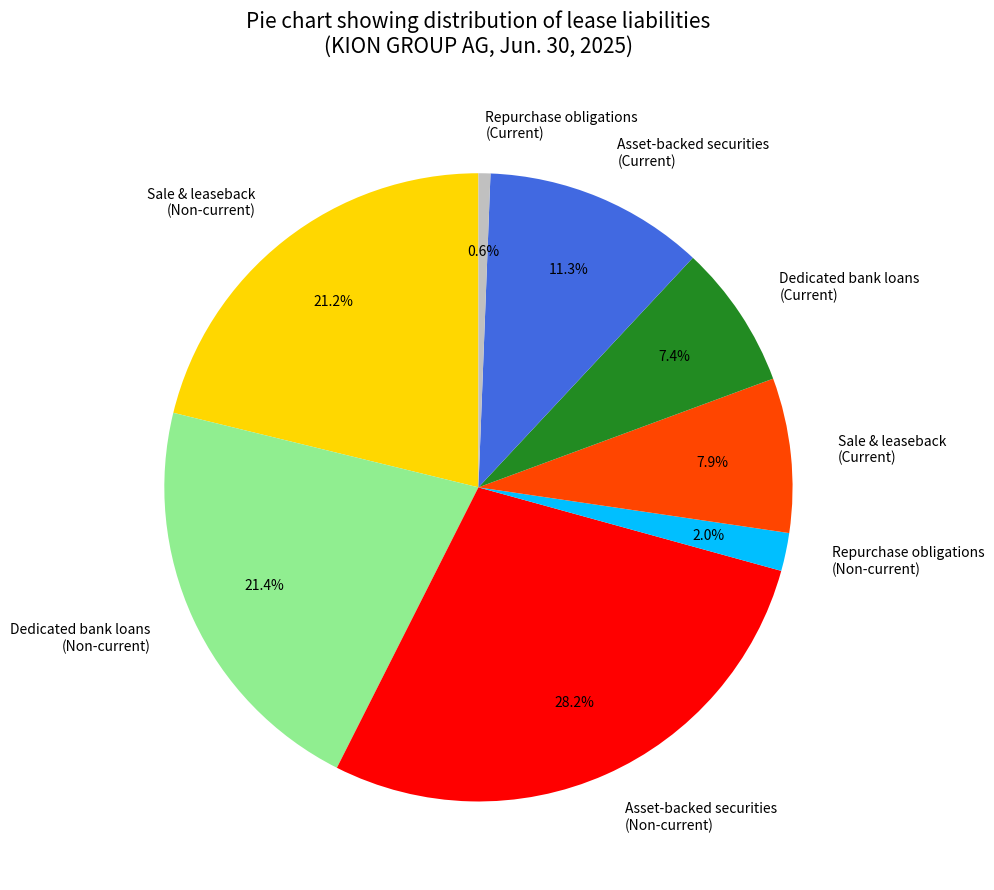

Count the number of slices in the pie.

8